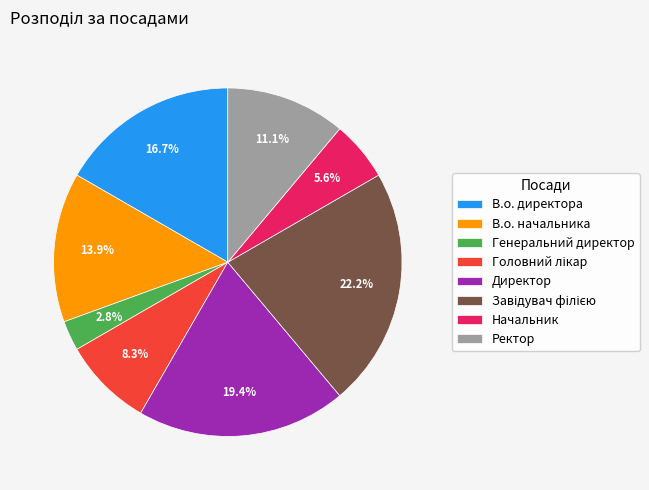

Which has a higher value, Начальник or Генеральний директор?

Начальник